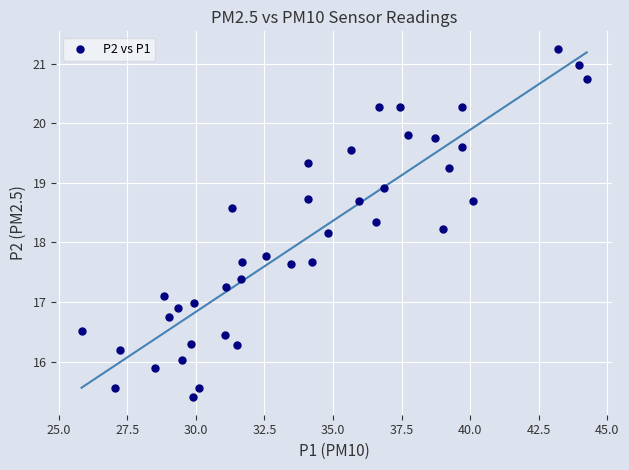

What is the range of X values (max minus min)?

18.4